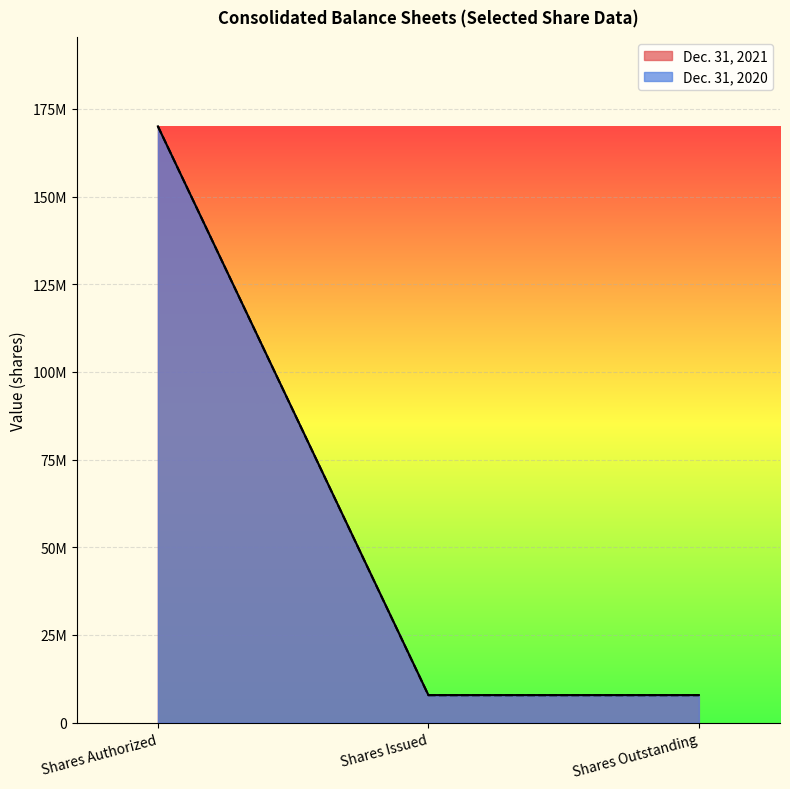

Which series has the largest range (max minus min)?

Dec. 31, 2020